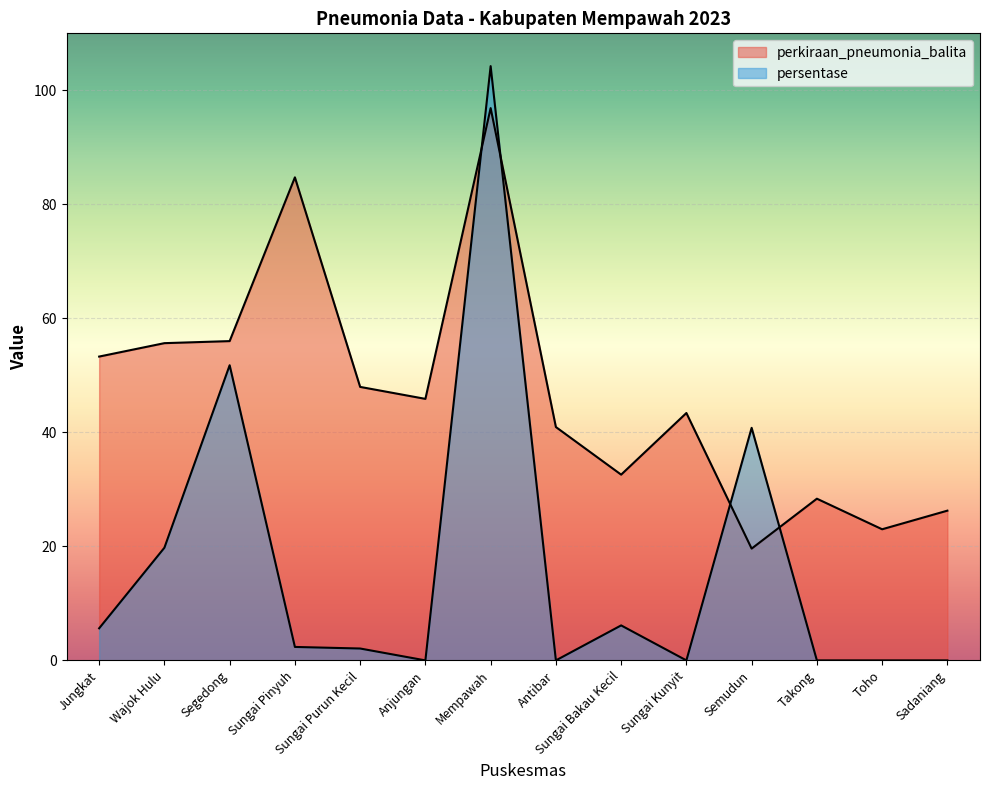

At which label is perkiraan_pneumonia_balita closest to 58?

Segedong